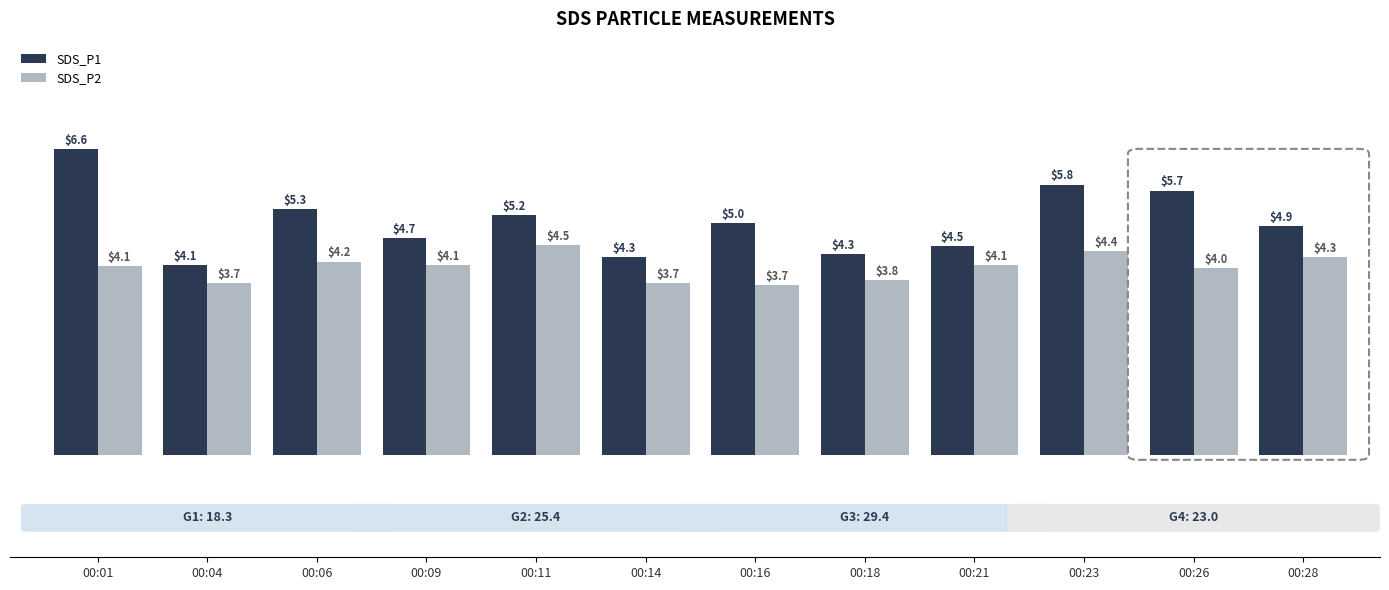

Which series has the largest total across all categories?

SDS_P1